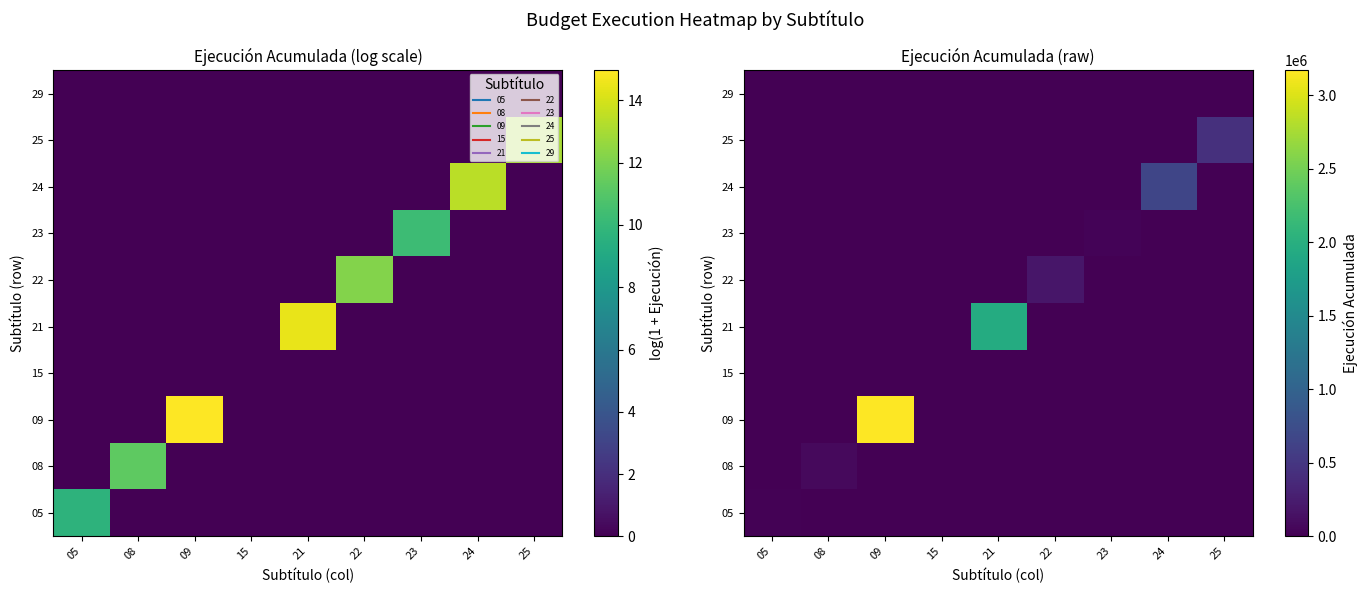

Rank the categories by 09 value from highest to lowest.

09, 05, 08, 15, 21, 22, 23, 24, 25